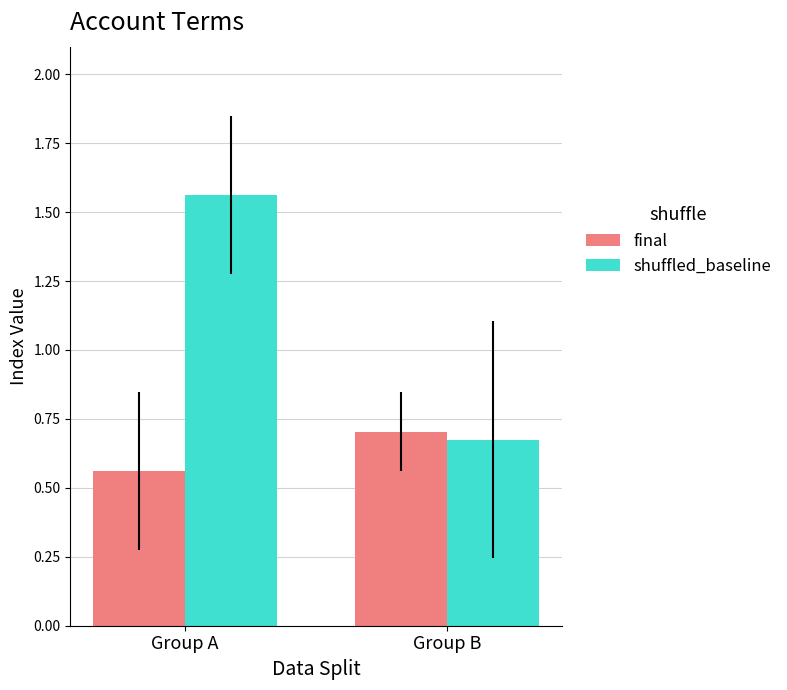

Are the bars grouped side by side (vs. stacked)?

Yes